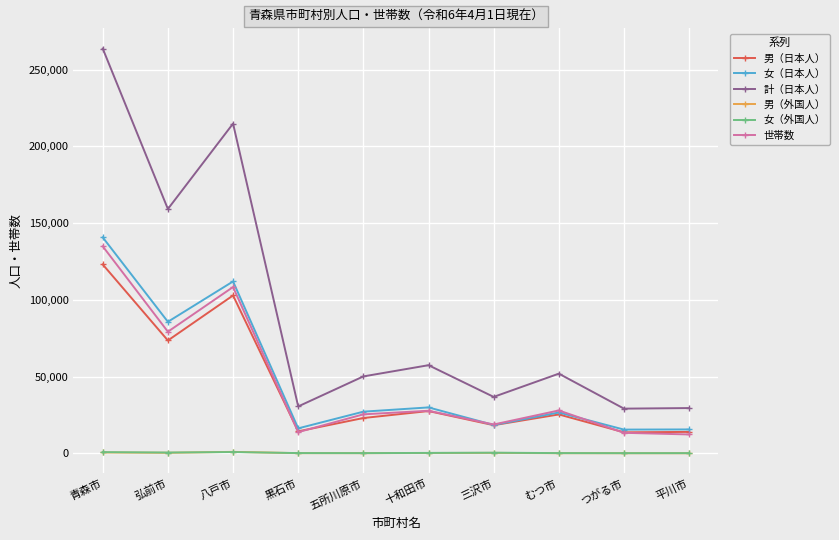

What is the label of the 10th point from the left?

平川市